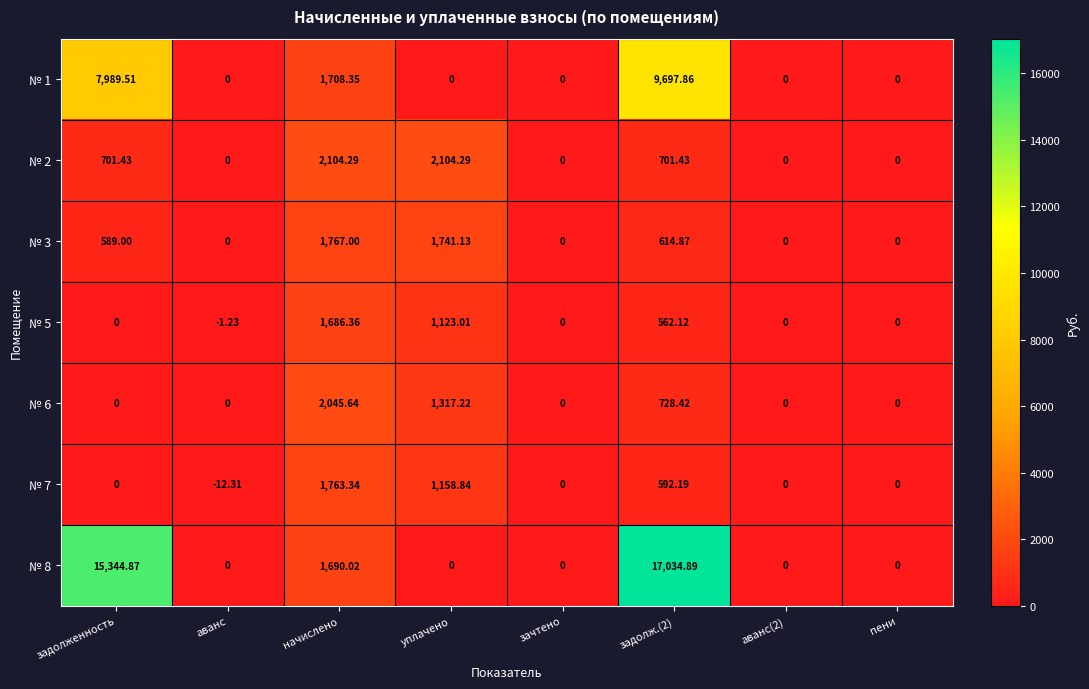

Is the value of № 8 at зачтено greater than the value of № 5 at задолж.(2)?

No